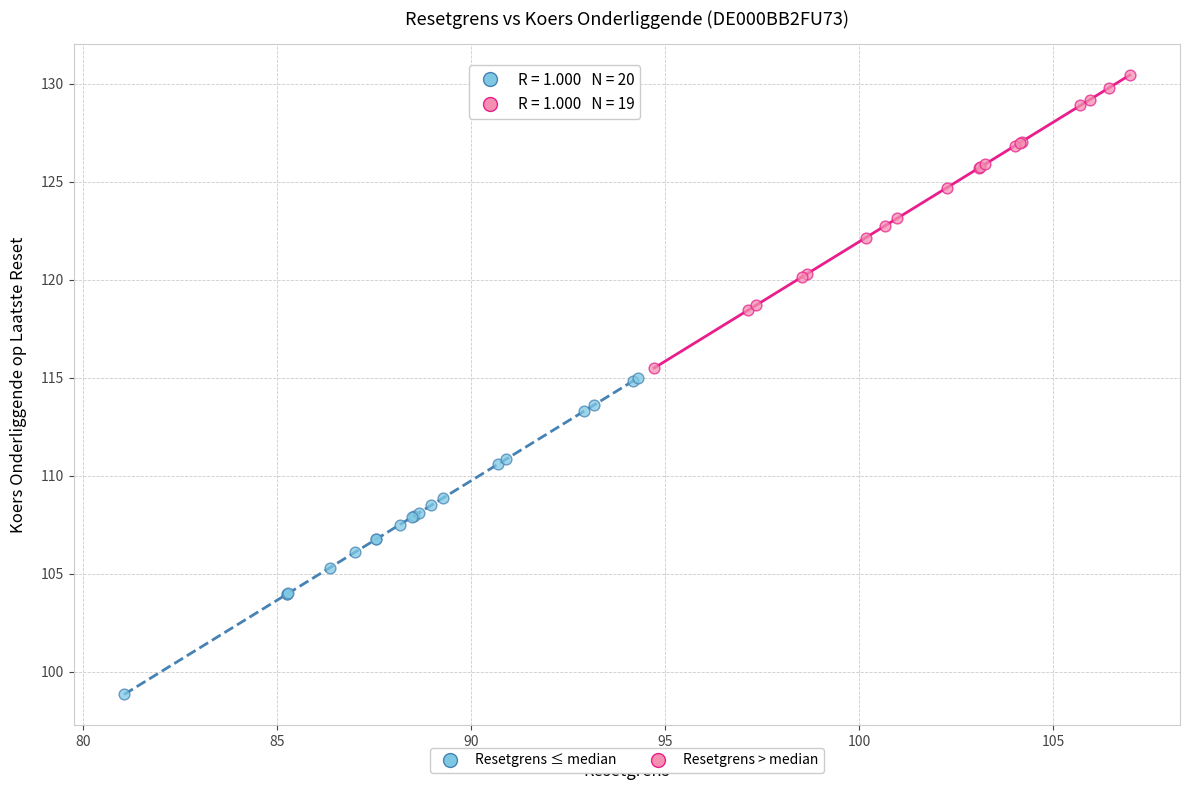

Which series has the largest Y range (max minus min)?

Resetgrens ≤ median